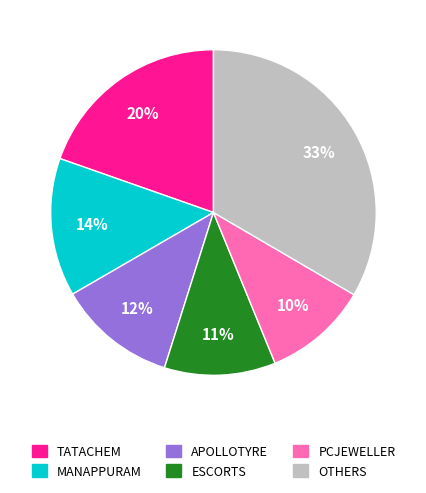

Count the number of slices in the pie.

6